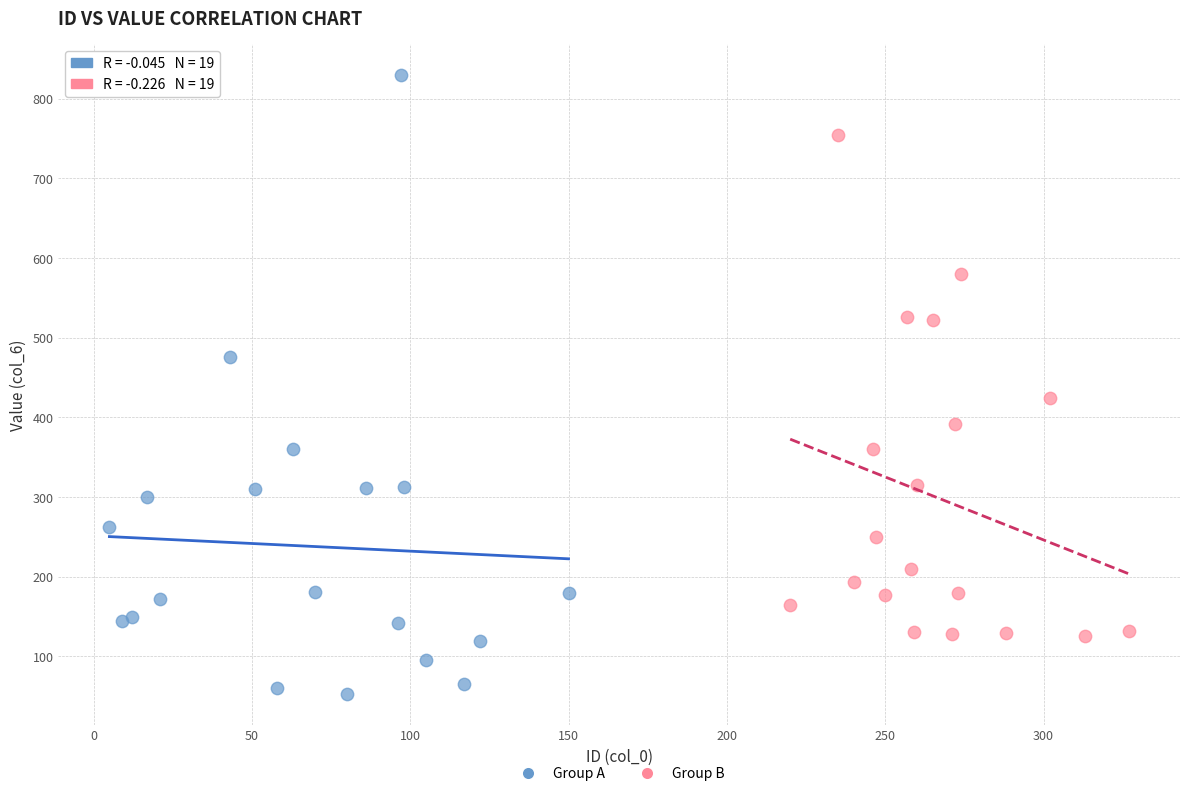

Which series reaches the minimum Y coordinate?

Group A